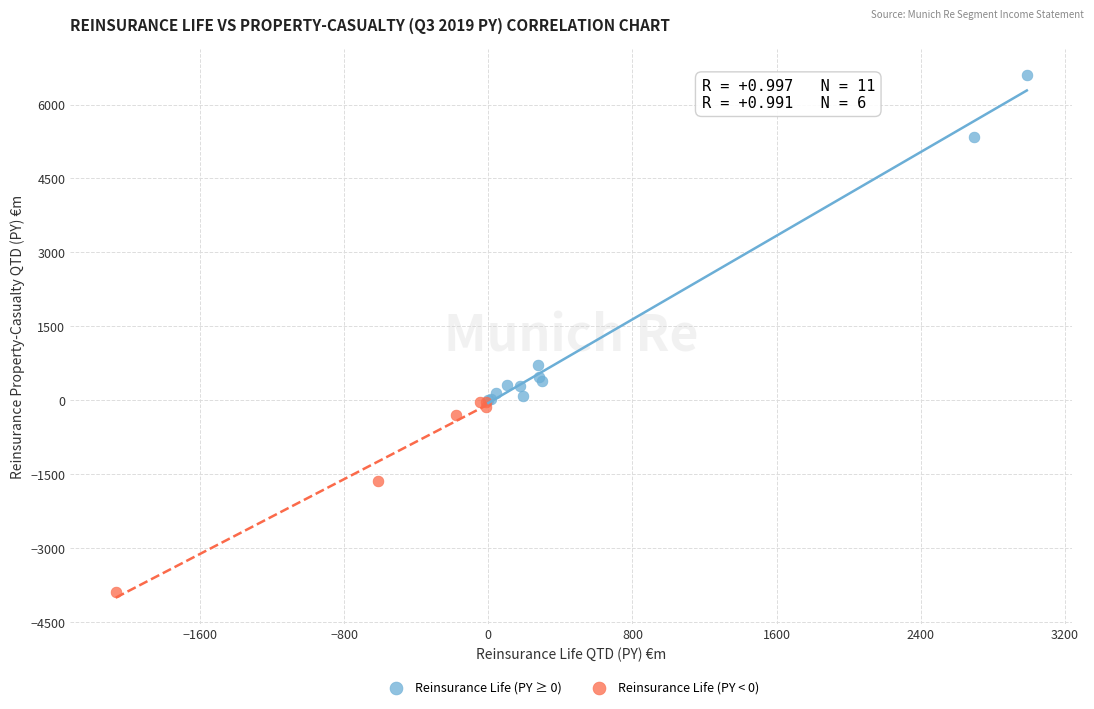

Which series reaches the maximum Y coordinate?

Reinsurance Life (PY ≥ 0)